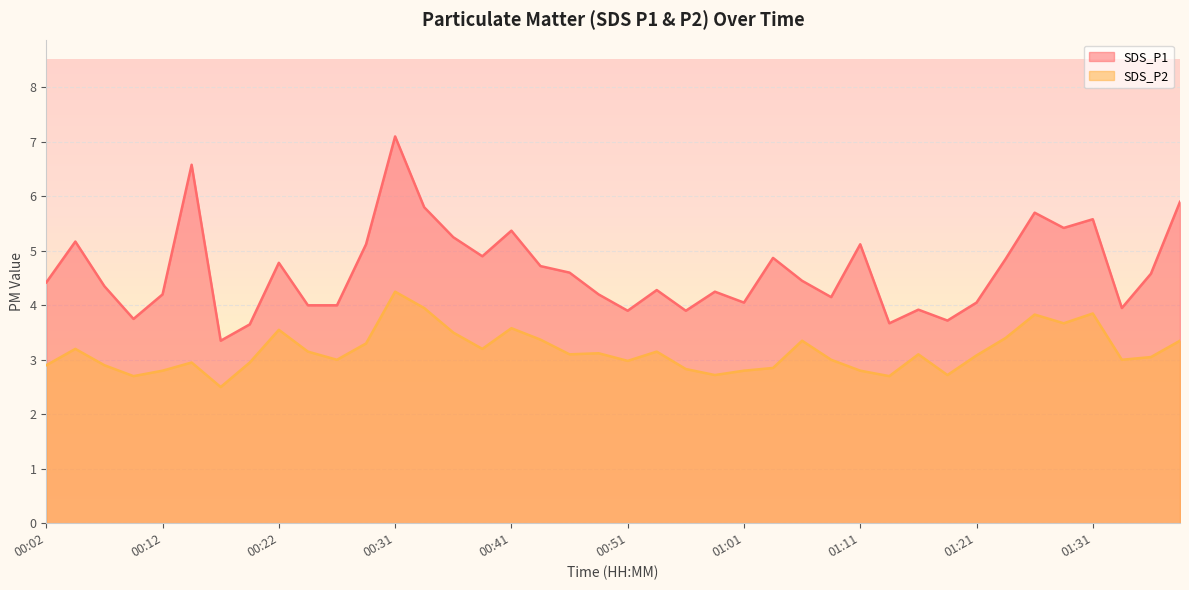

True or false: SDS_P2 and SDS_P1 cross at least once.

False